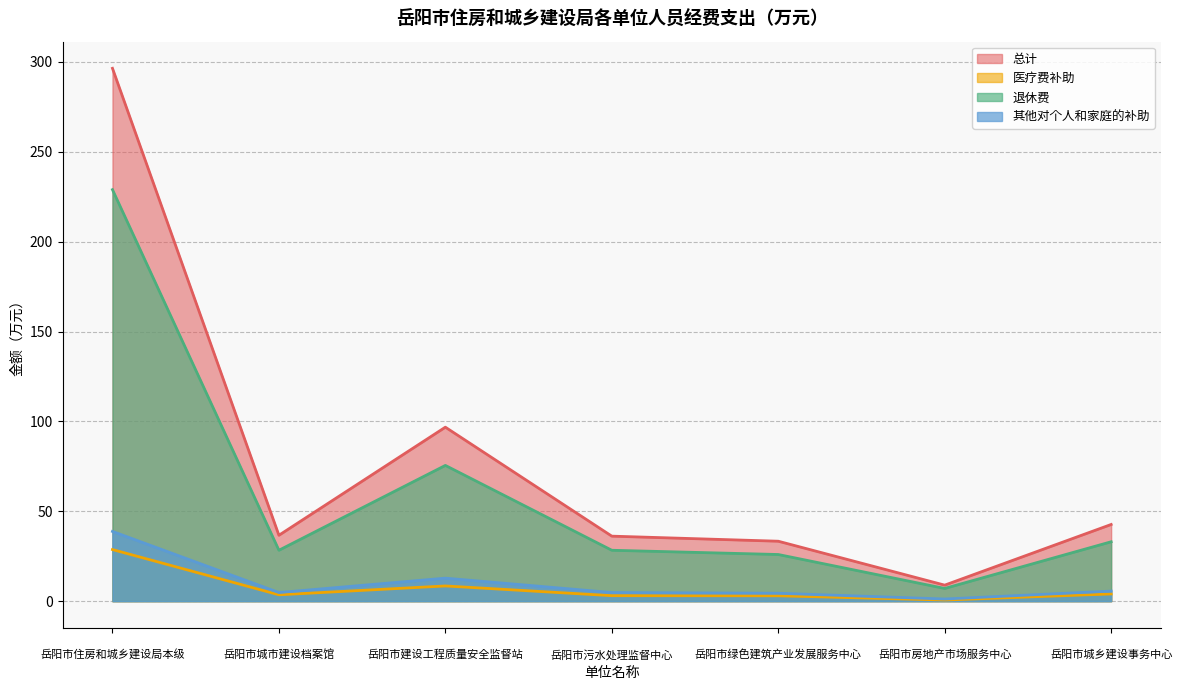

Where is 总计 nearest to the value 152?


岳阳市建设工程质量安全监督站